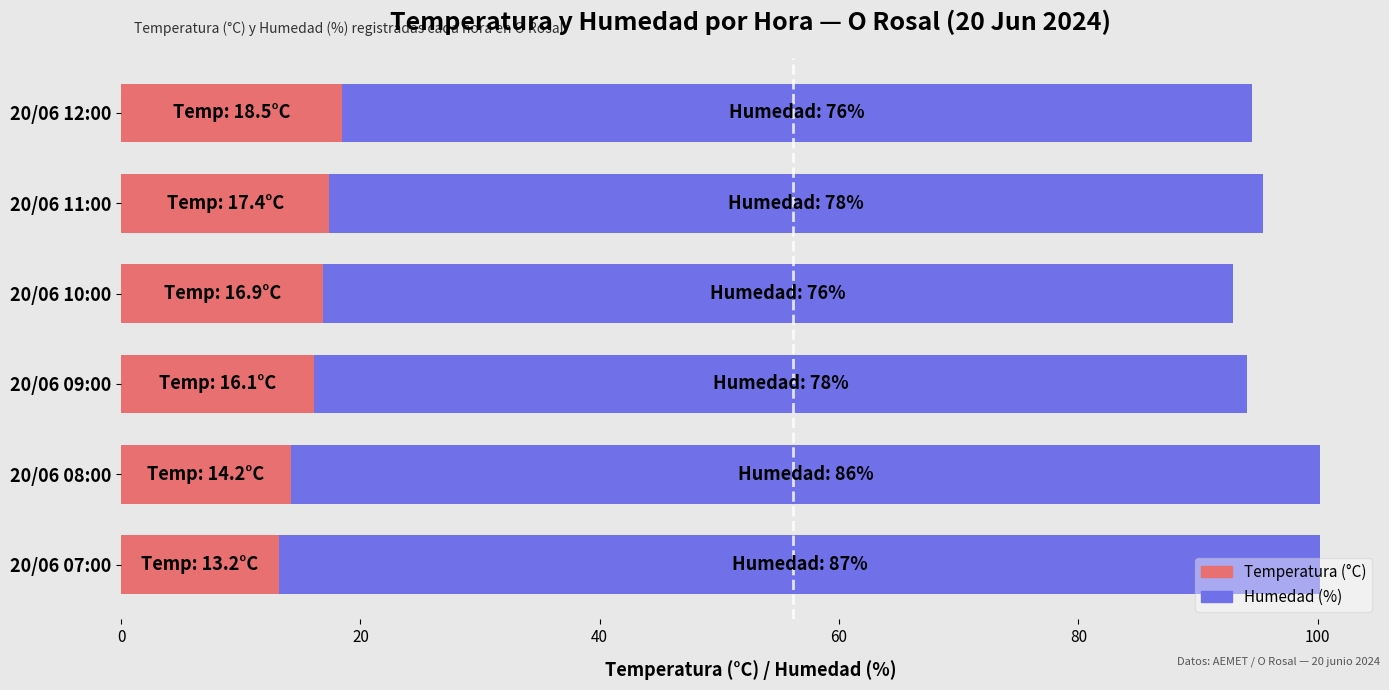

What is the difference between the maximum and minimum values in the Temperatura (°C) series?

5.3